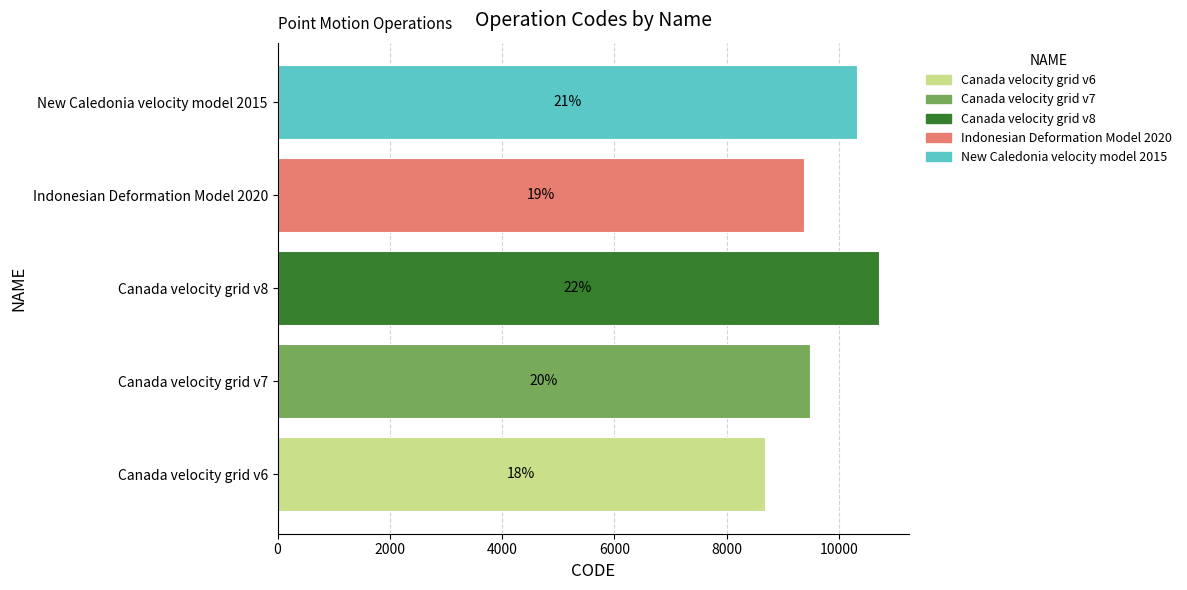

Does the chart contain any negative values?

No